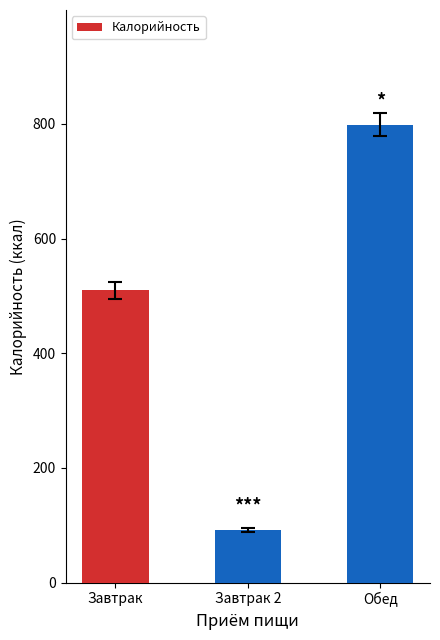

True or false: the data shows 799 at Обед.

True